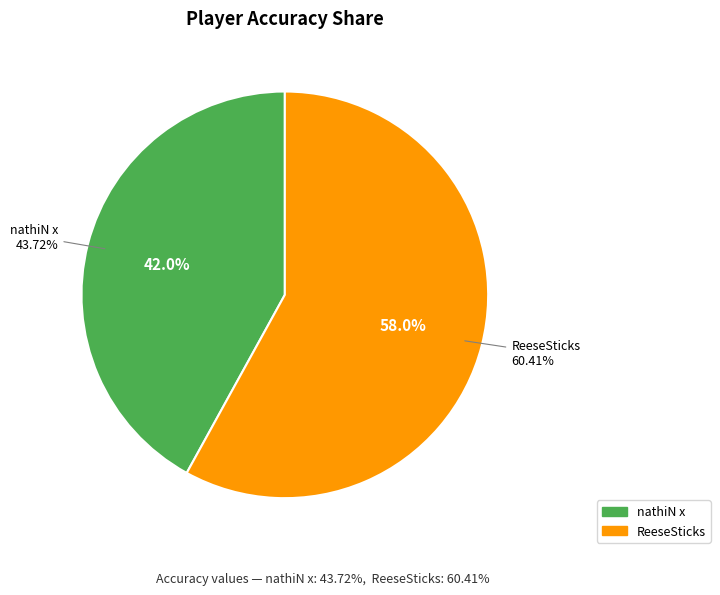

What percentage is the nathiN x slice, to the nearest percent?

42%